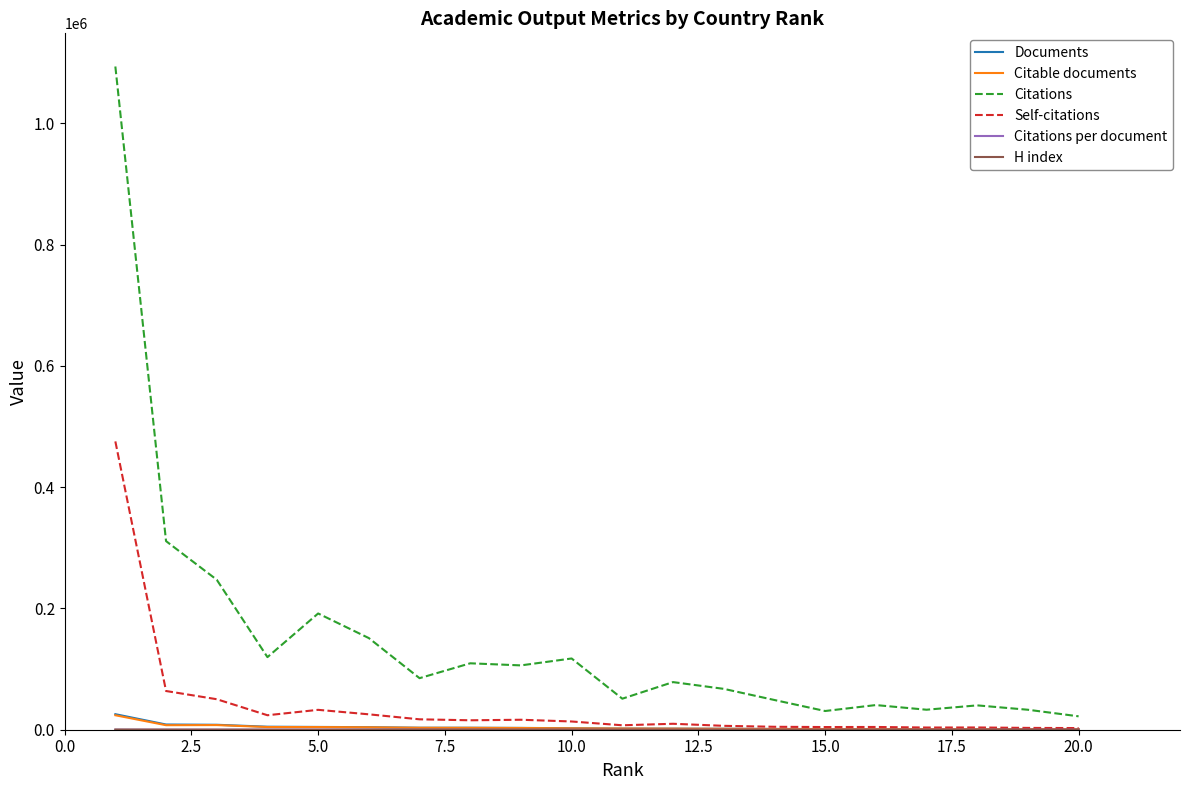

What is the maximum value for Citations?

1093495.0